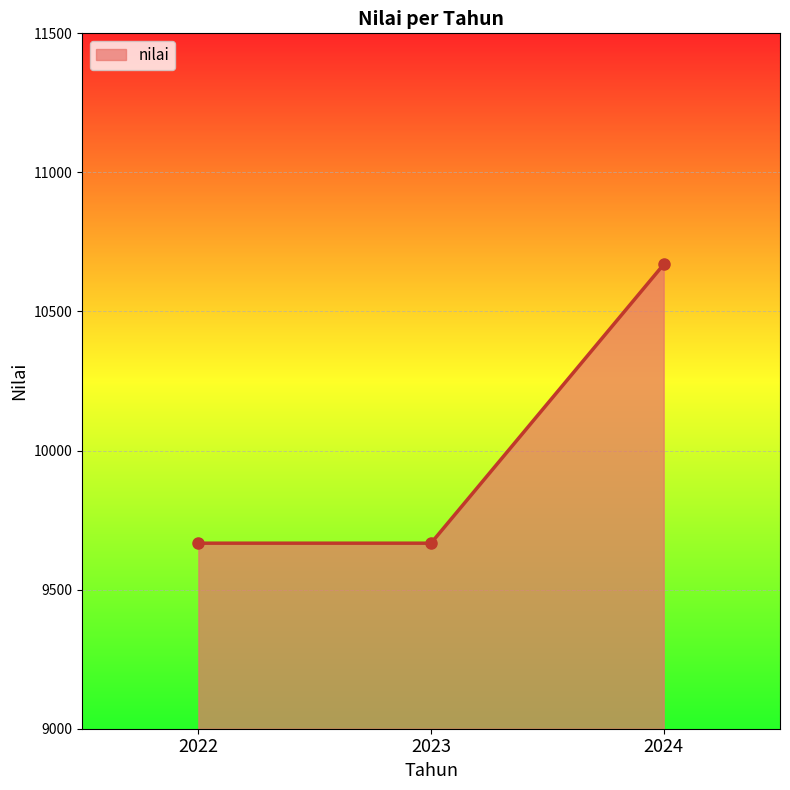

What is the sum of all values?

30003